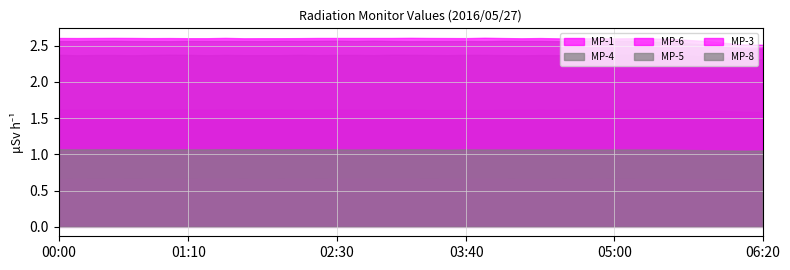

What are all the series names shown in the legend?

MP-1, MP-4, MP-6, MP-5, MP-3, MP-8